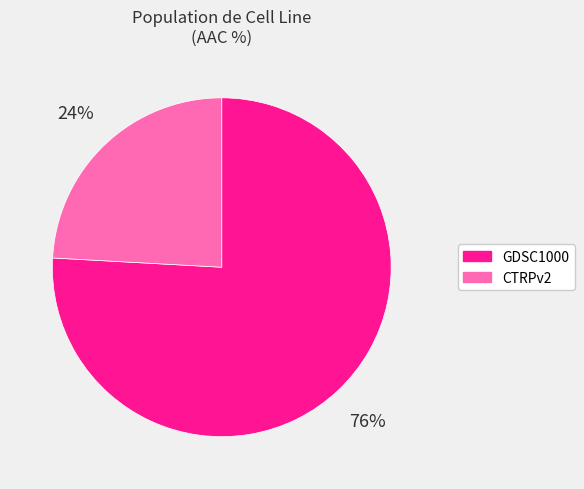

To the nearest percent, what is the combined percentage of CTRPv2 and GDSC1000?

100%